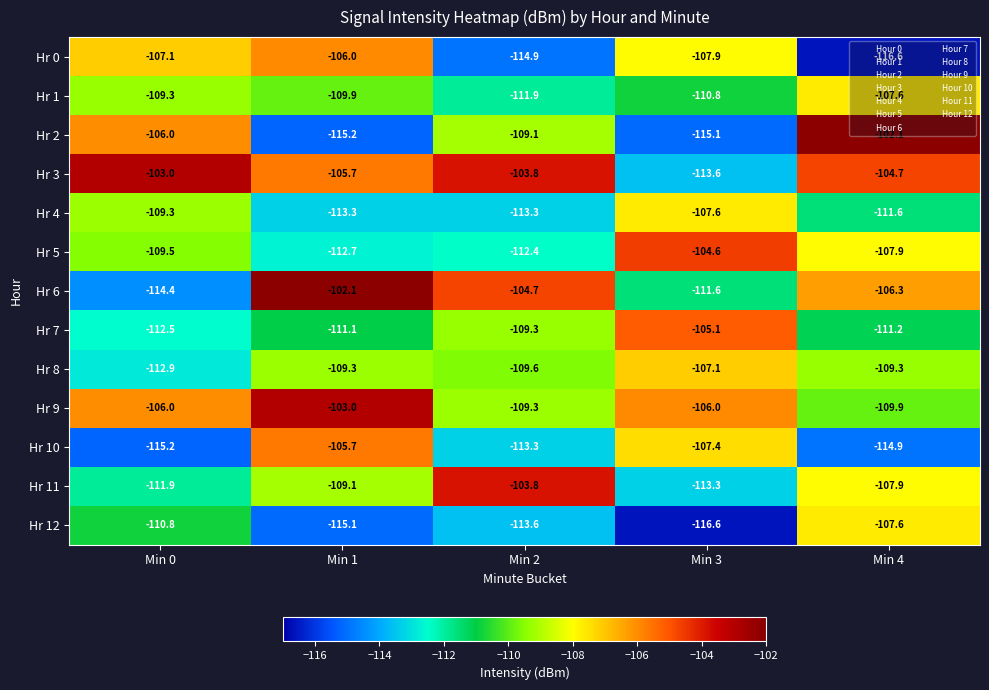

Between Min 1 and Min 3, which series saw the biggest shift?

Hr 6